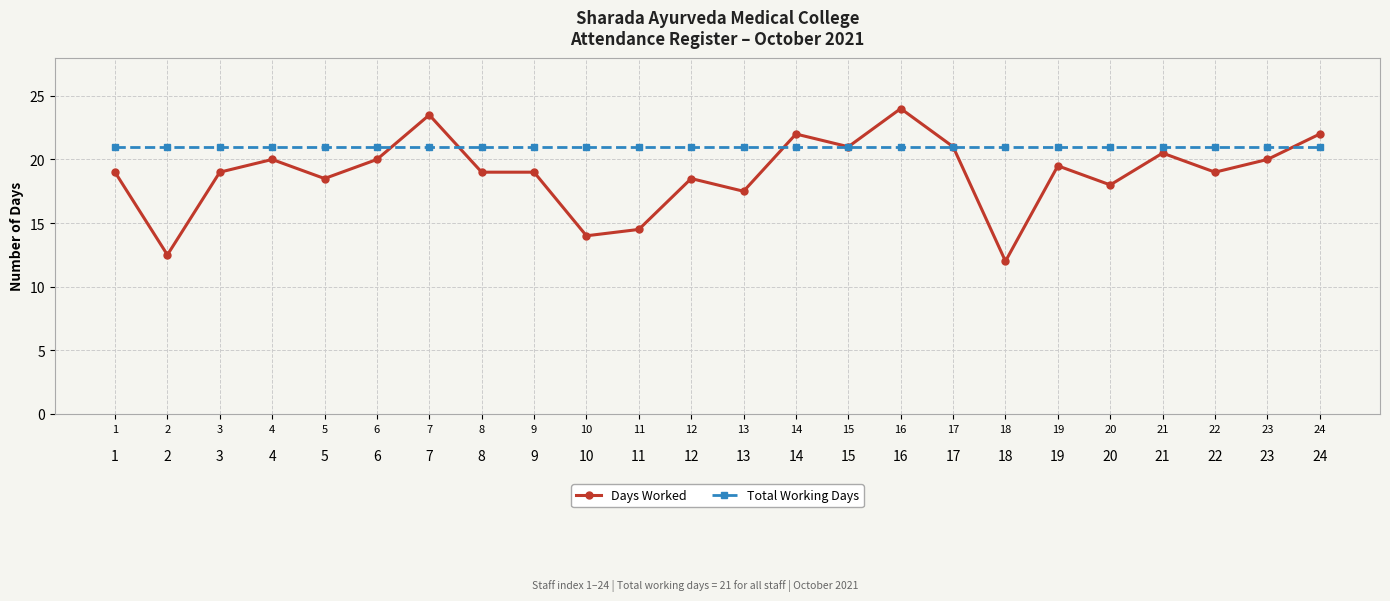

What are all the series names shown in the legend?

Days Worked, Total Working Days